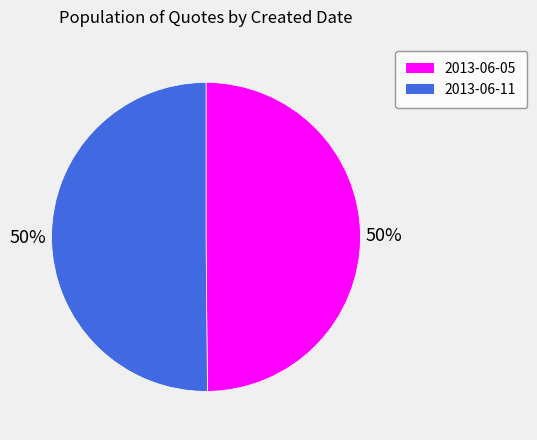

Which category has the biggest portion of the pie?

2013-06-11 14:23:34 UTC